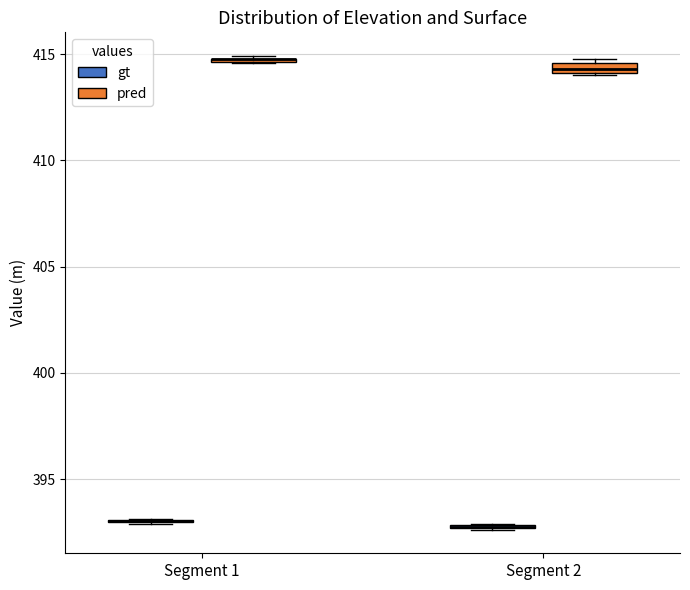

Where is the lower edge of the box for Segment 1 (pred) on the y-axis? The values are not printed on the chart, so give them approximately, as read against the axis.

414.5